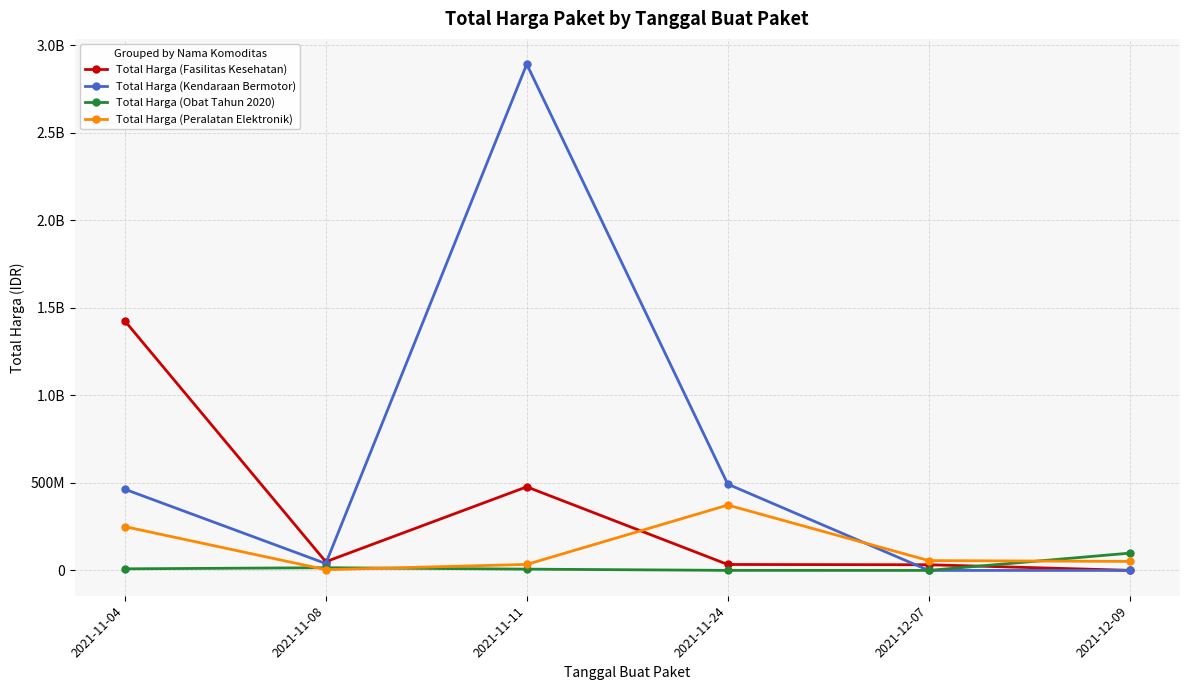

What is the sum of all Total Harga (Peralatan Elektronik) values?

770149800